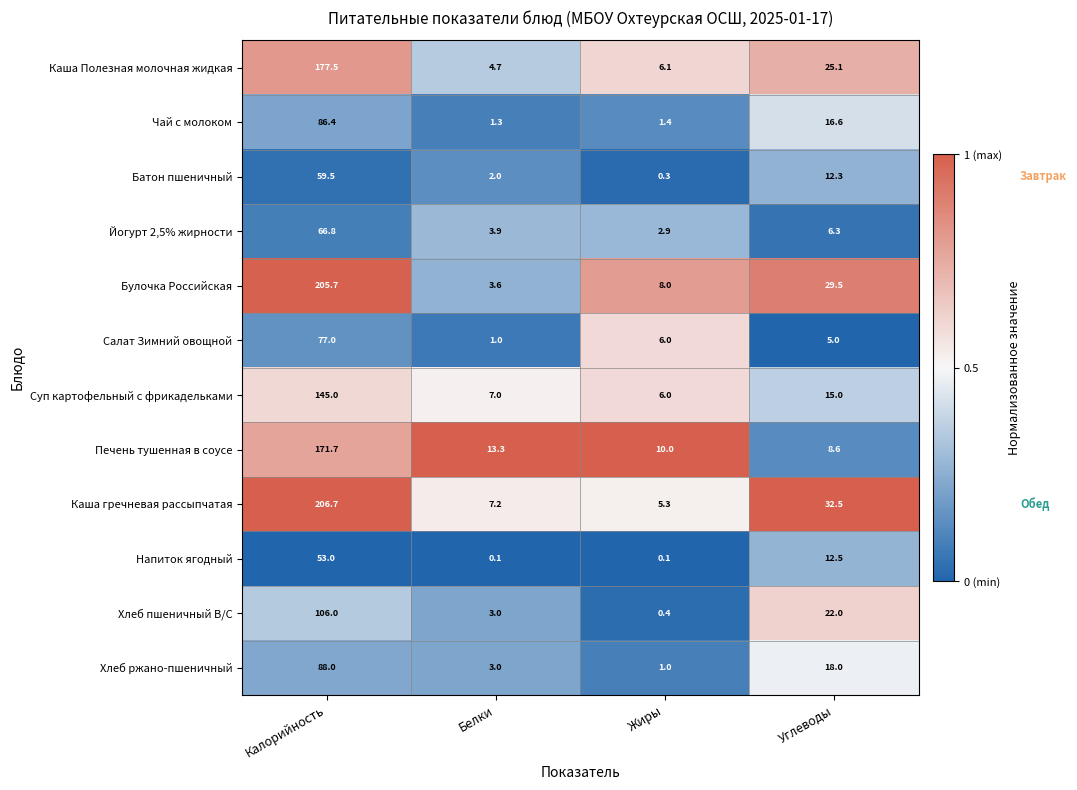

Where does the Каша гречневая рассыпчатая series first go above 32?

Калорийность